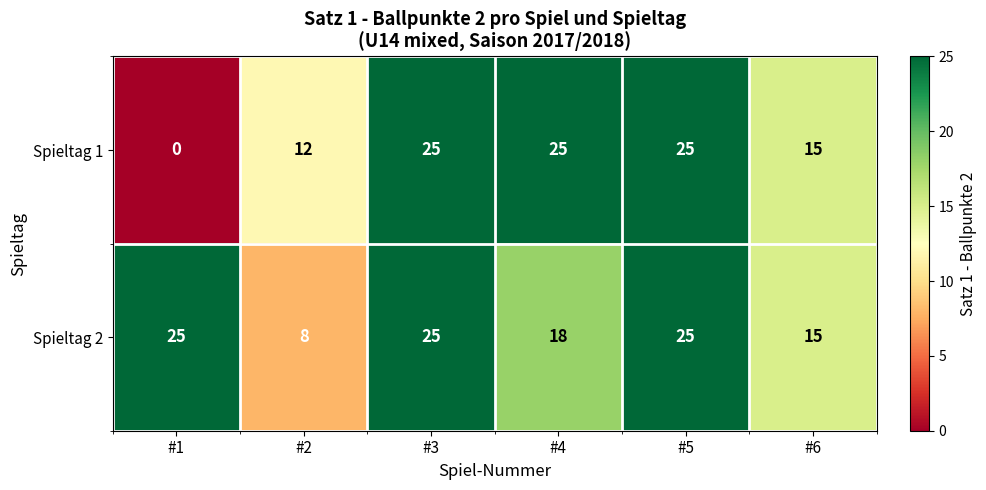

Which series has the largest total across all categories?

Spieltag 2